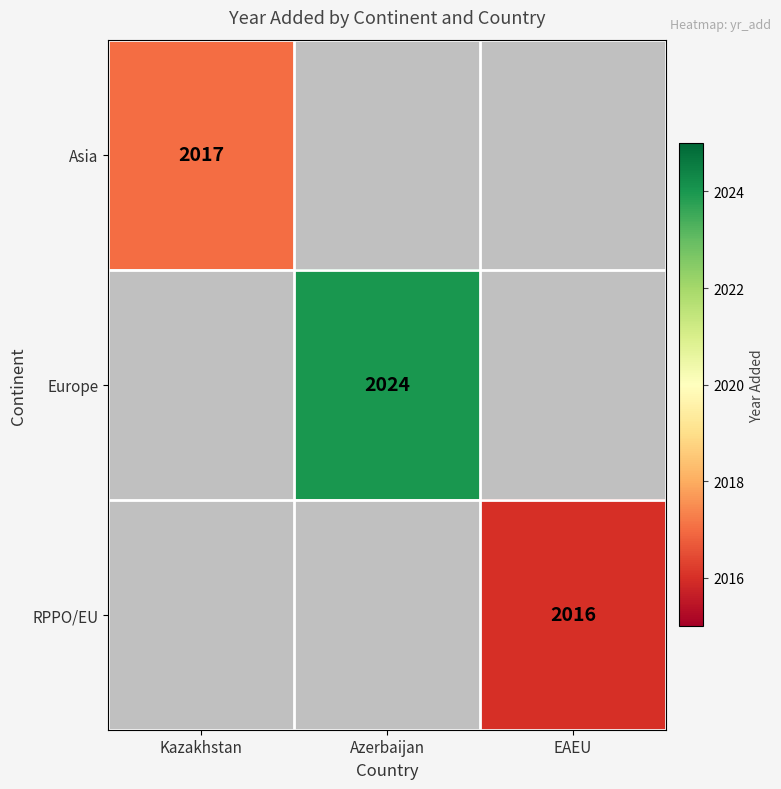

The value of Europe at Azerbaijan is 3446. True or false?

False